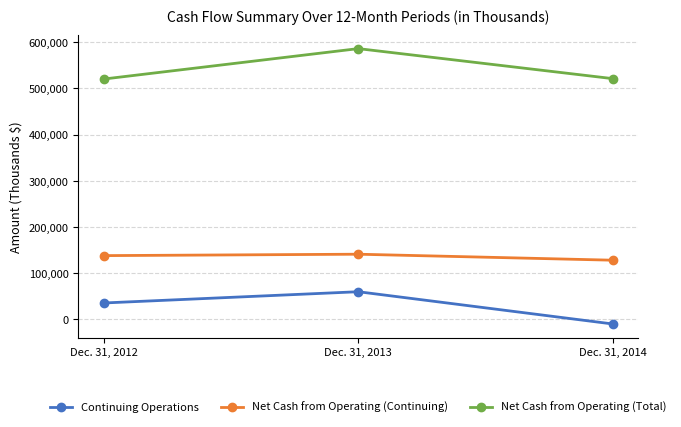

What is the greatest value displayed?

586180